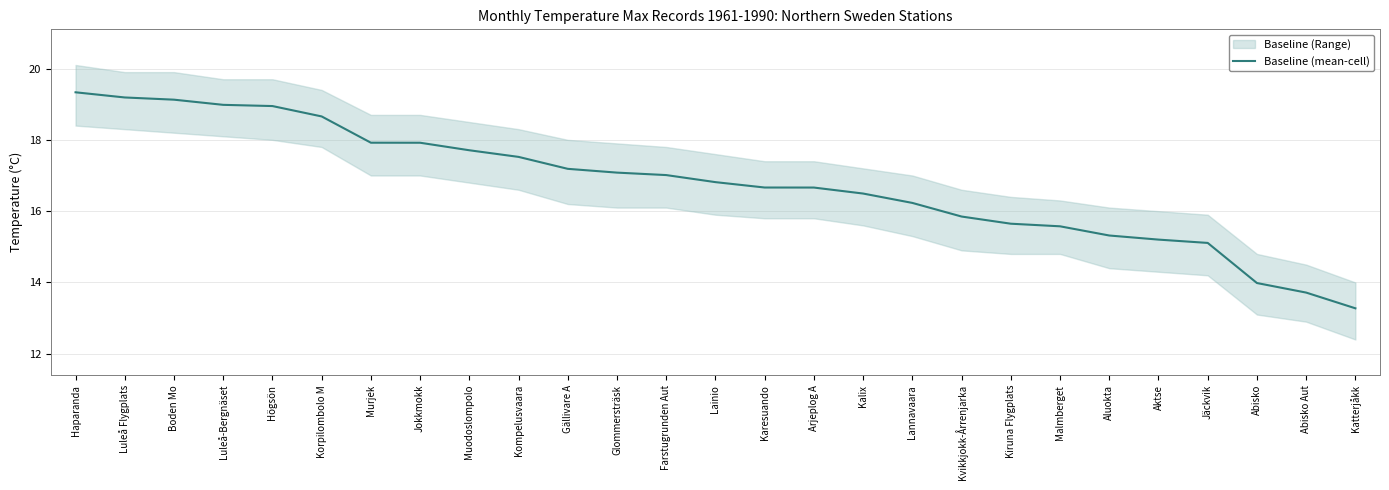

Reading left to right, extract all data points from this chart.

19.3	19.2	19.1	19.0	18.9	18.7	17.9	17.9	17.7	17.5	17.2	17.1	17.0	16.8	16.7	16.7	16.5	16.2	15.8	15.6	15.6	15.3	15.2	15.1	14.0	13.7	13.3